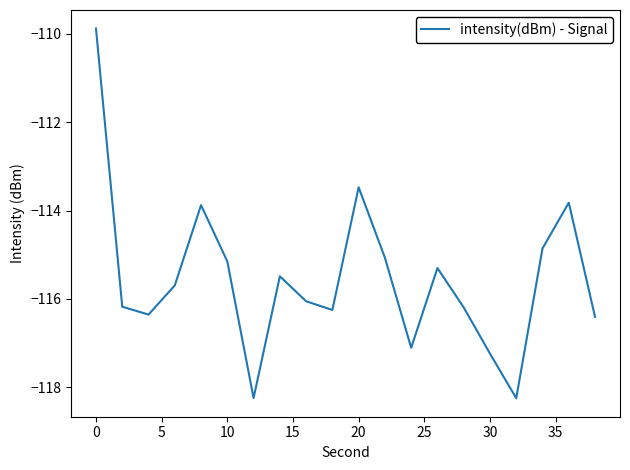

What is the smallest value displayed?

-118.2